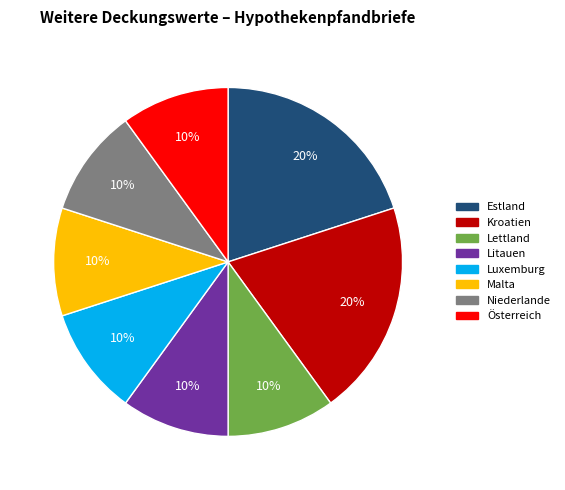

What is the ratio of the value at Kroatien to the value at Litauen?

2.0